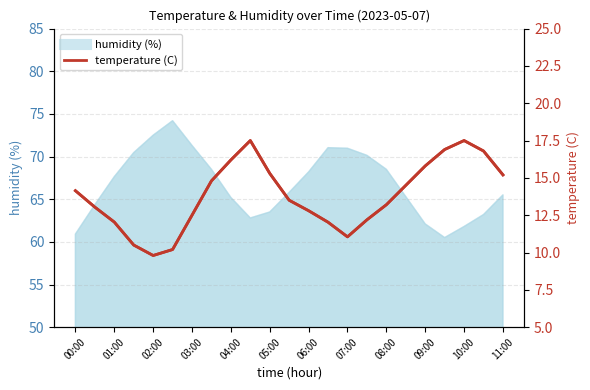

What is the difference between the maximum and minimum values in the humidity series?

13.7